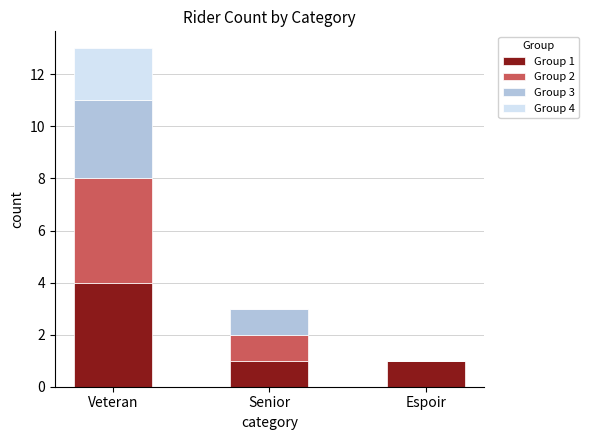

Count the number of categories in the chart.

3